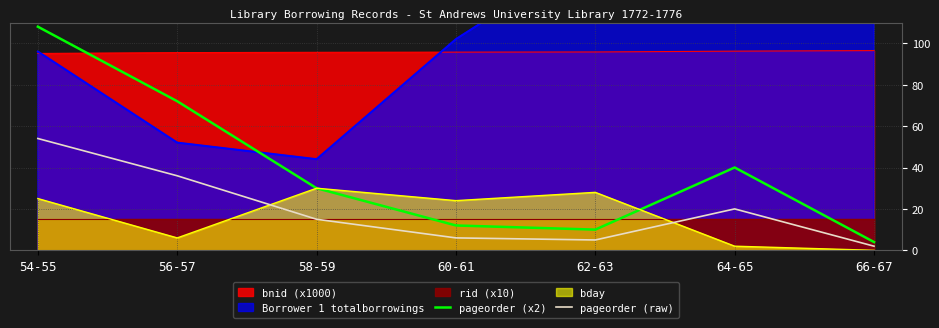

What is the difference between the maximum and minimum values in the pageorder (x2) series?

104.0